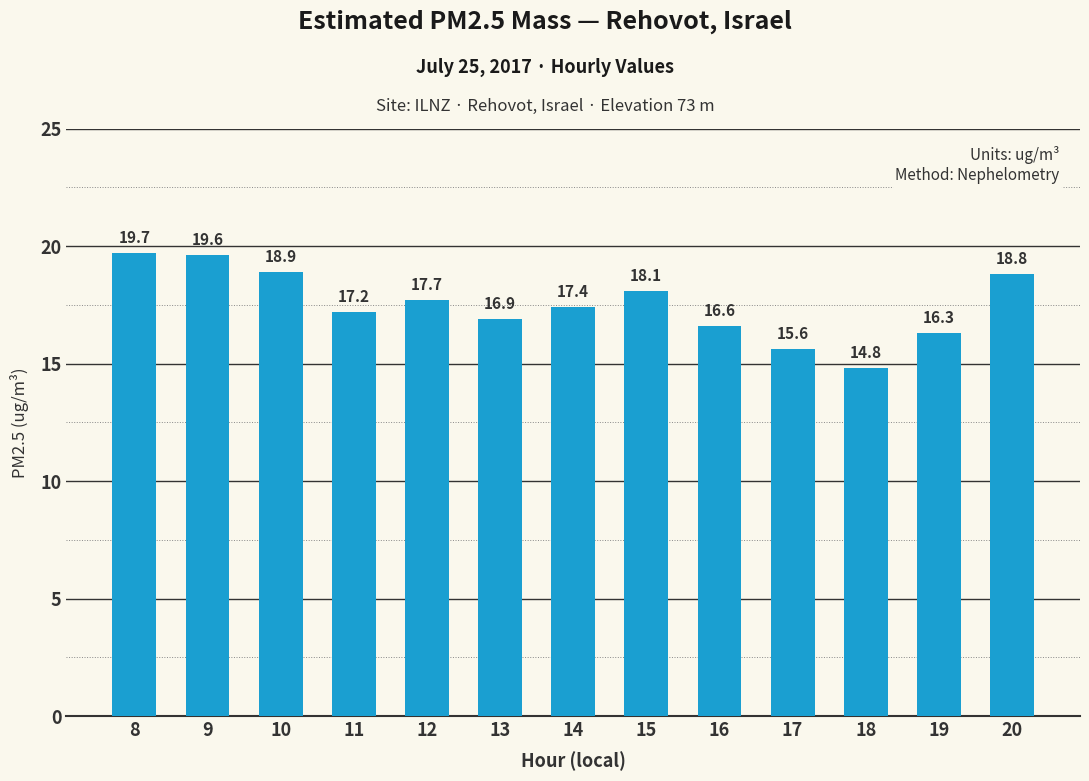

At which category does the chart reach its peak across all series?

8